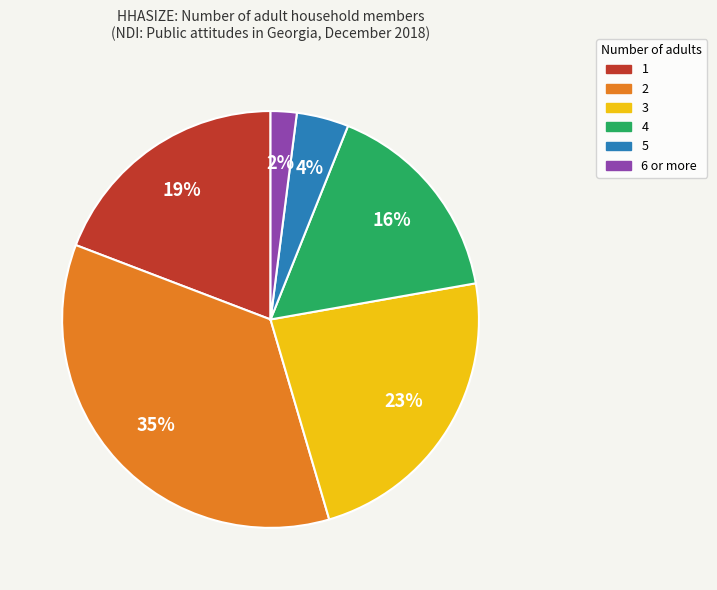

Count the number of slices in the pie.

6